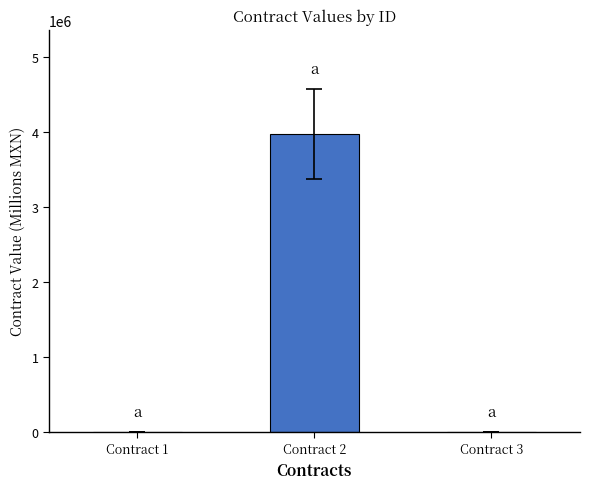

The value at Contract 3 is 1.2. True or false?

True